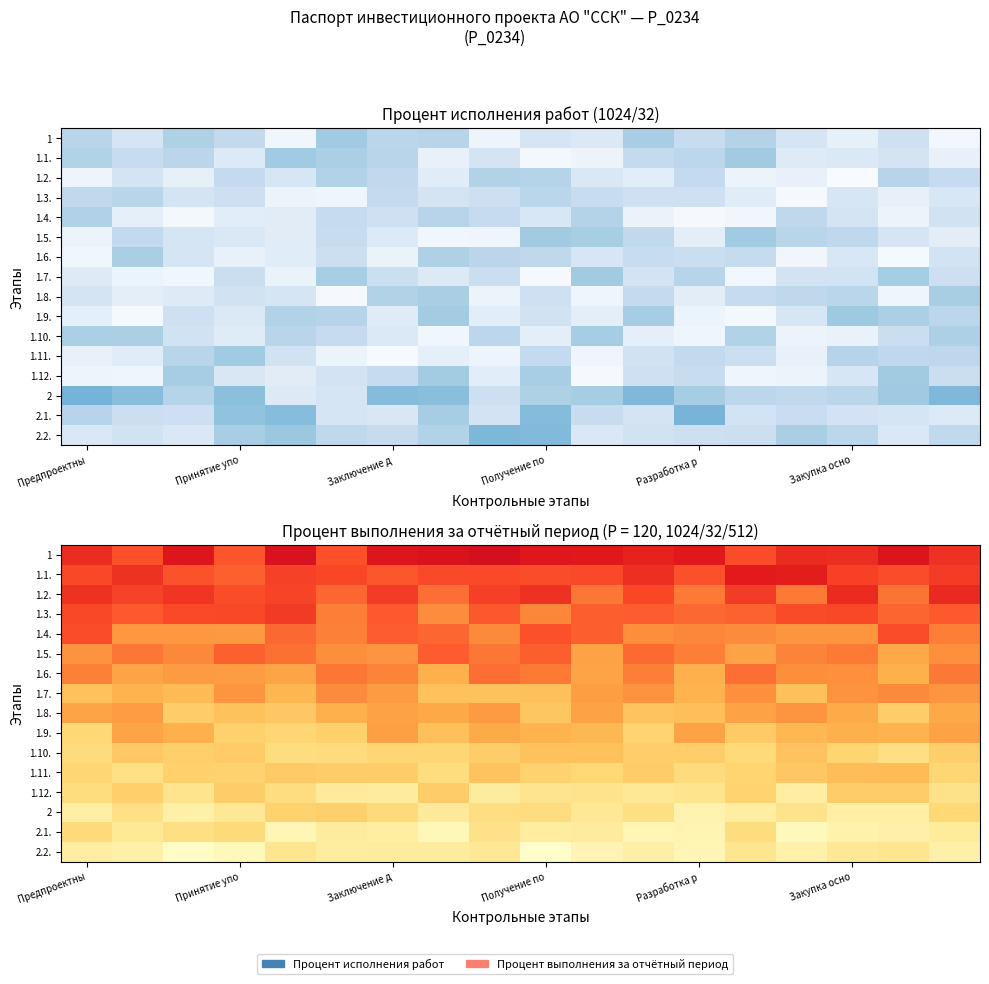

At how many categories does at least one series exceed 0?

18